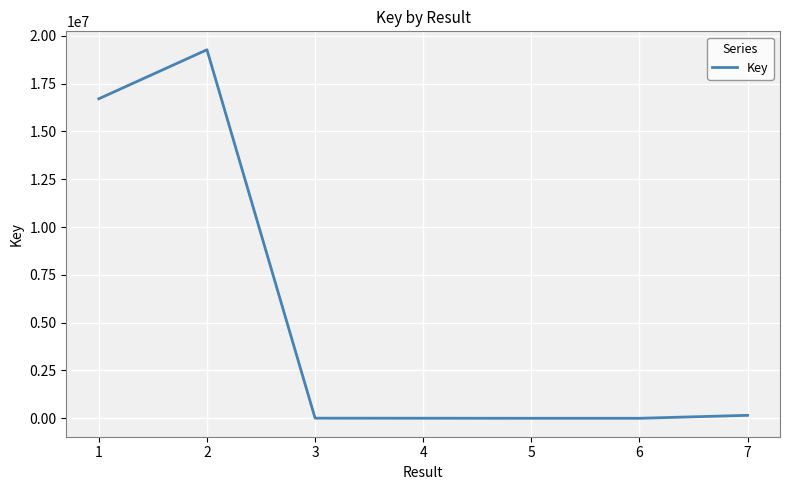

What is the greatest value displayed?

19268392